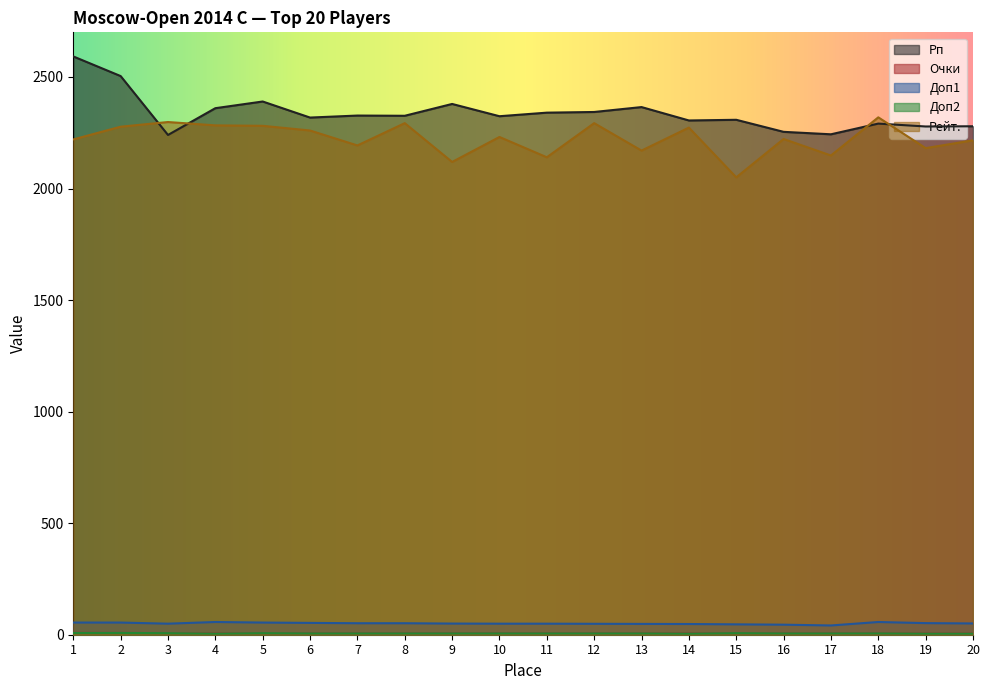

Which category has the lowest value across all series?

4